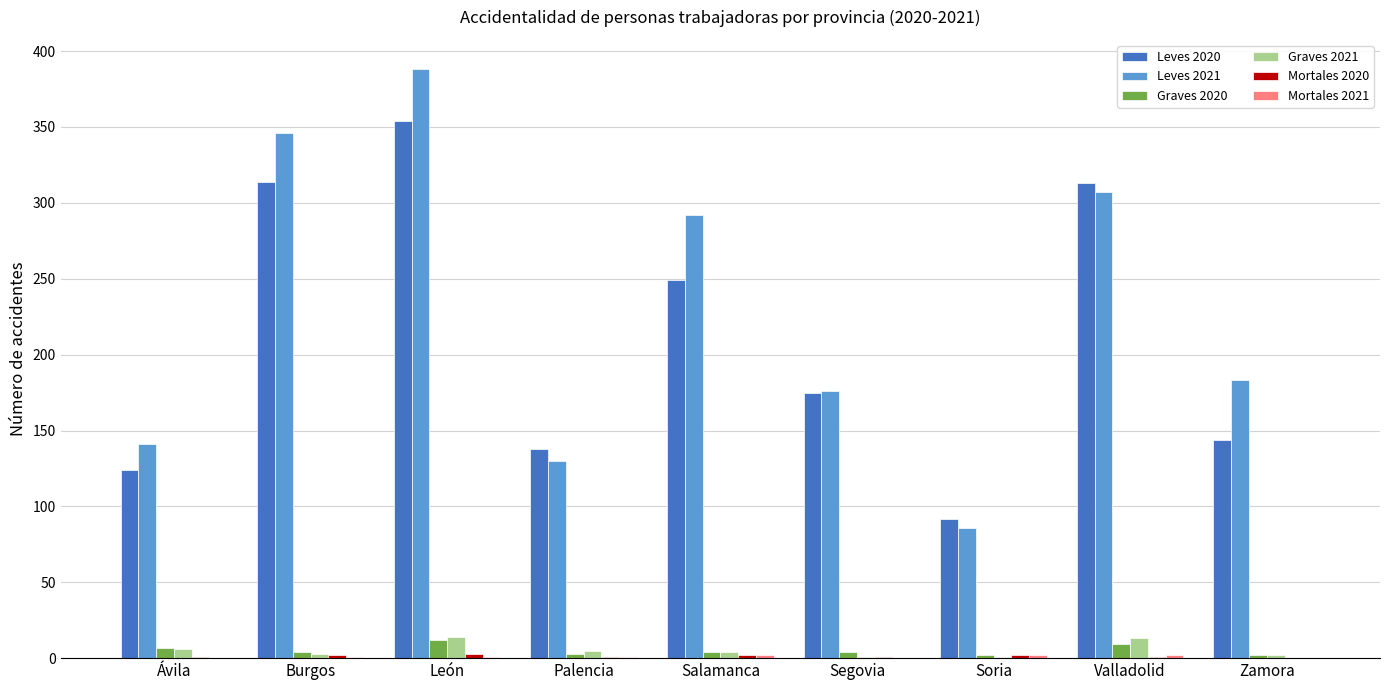

At which label does Leves 2021 reach its peak?

León